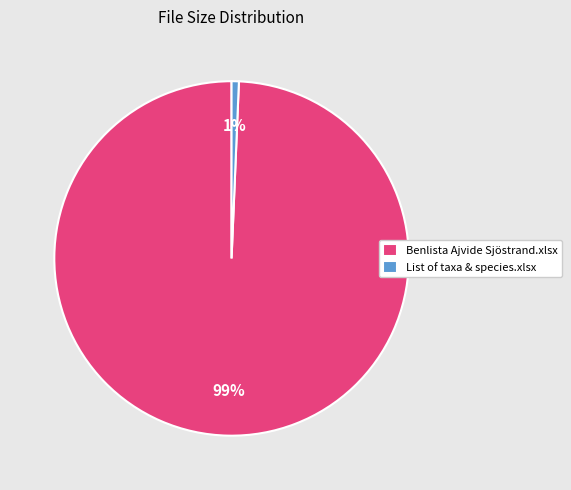

What is the smallest slice in the pie chart?

List of taxa & species.xlsx